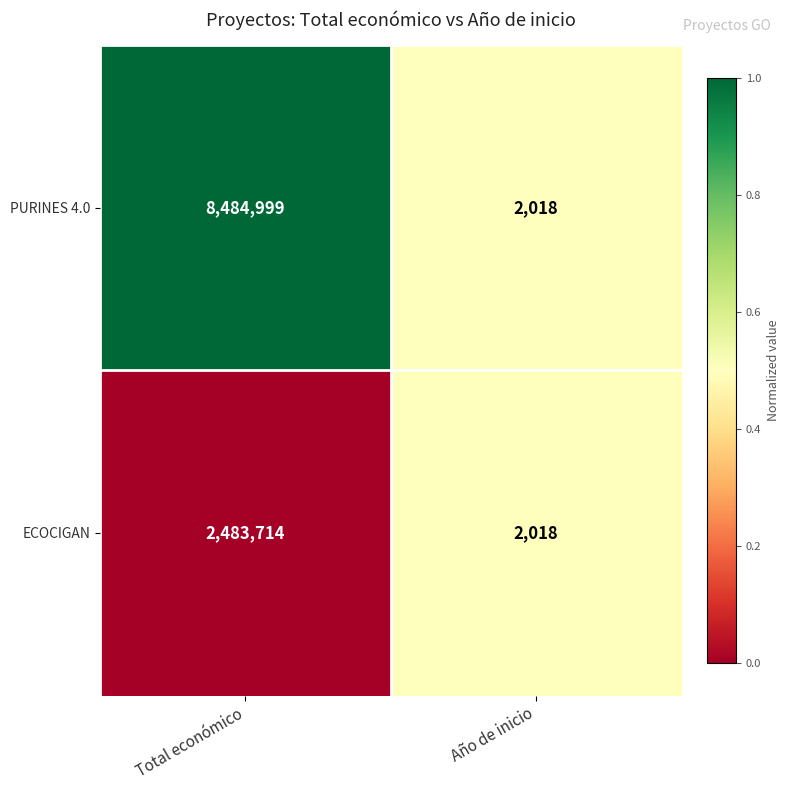

Between Total económico and Año de inicio, which series saw the biggest shift?

PURINES 4.0